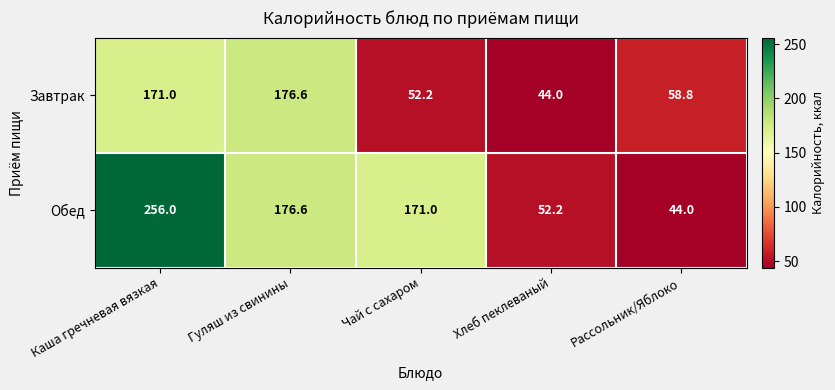

Which series has the largest total across all categories?

Обед